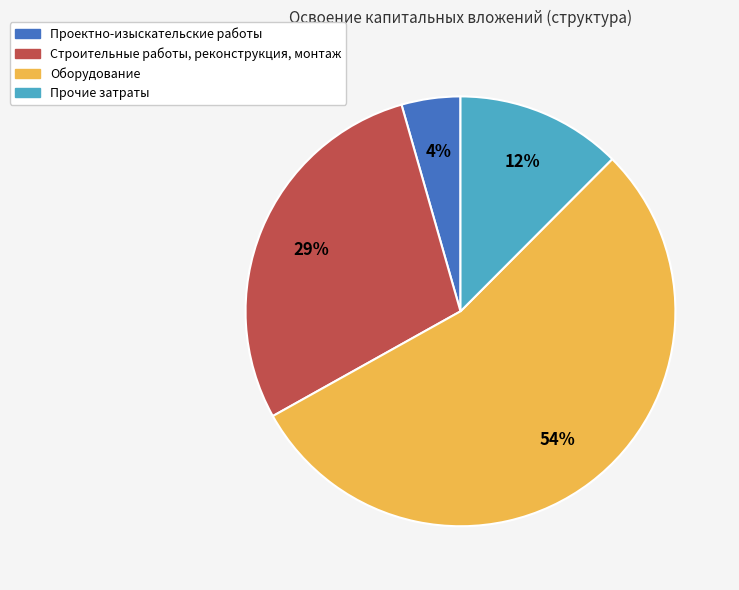

True or false: Проектно-изыскательские работы accounts for 4% of the total.

True